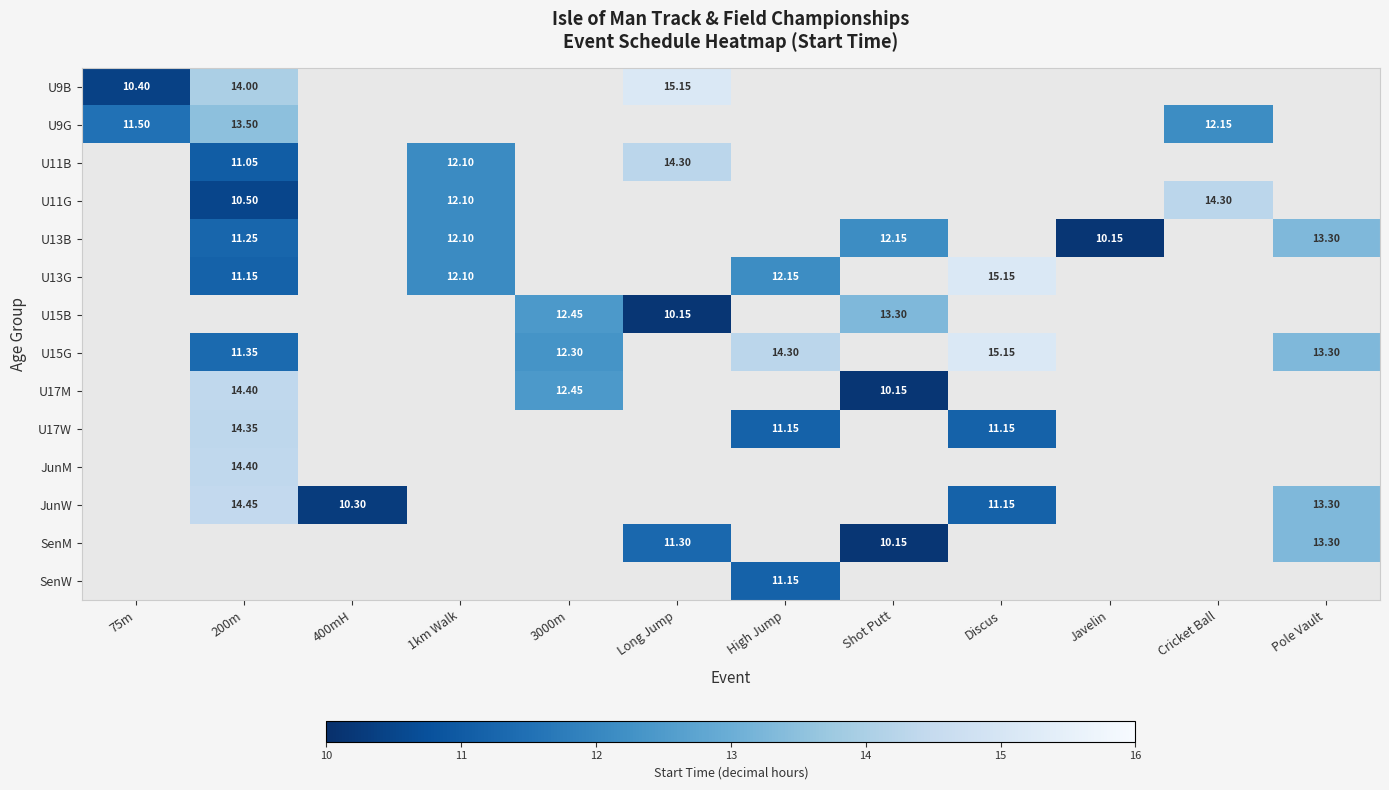

Is the value of U13B at Javelin greater than the value of U15G at Pole Vault?

No